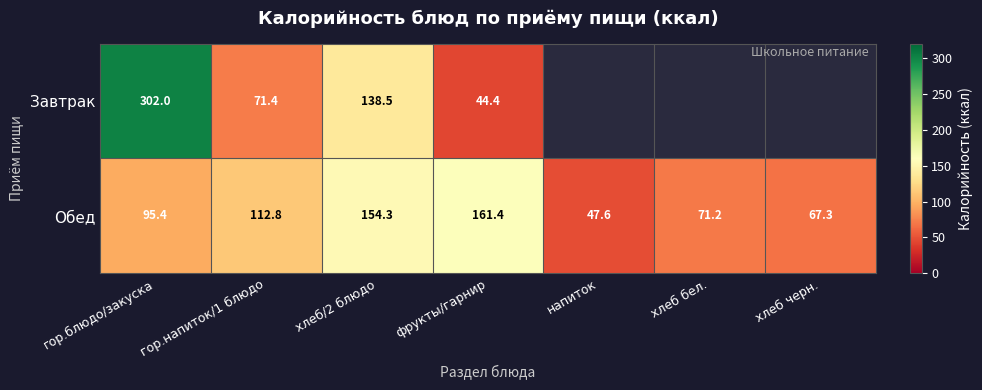

What is the difference between the highest and lowest values at хлеб/2 блюдо?

15.8